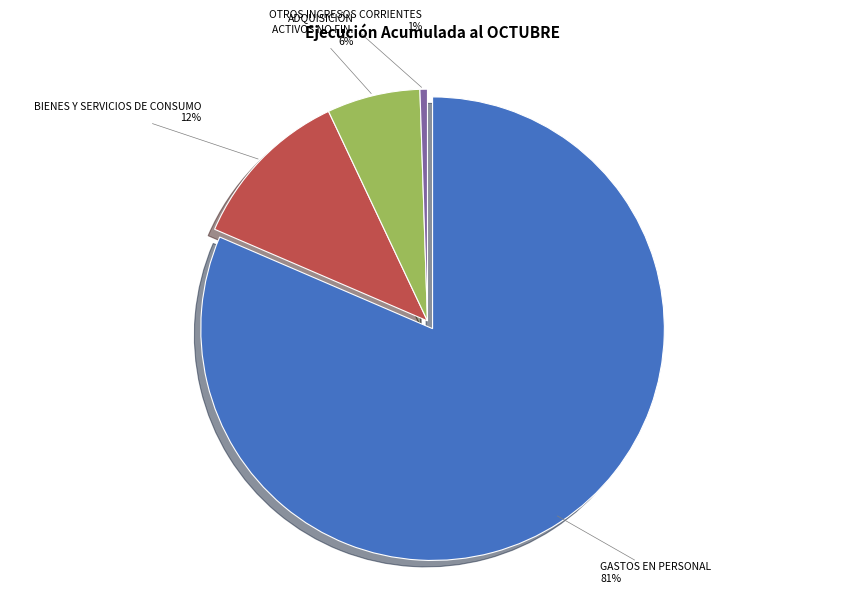

What percentage is the ADQUISICIÓN DE ACTIVOS NO FINANCIEROS slice, to the nearest percent?

6%